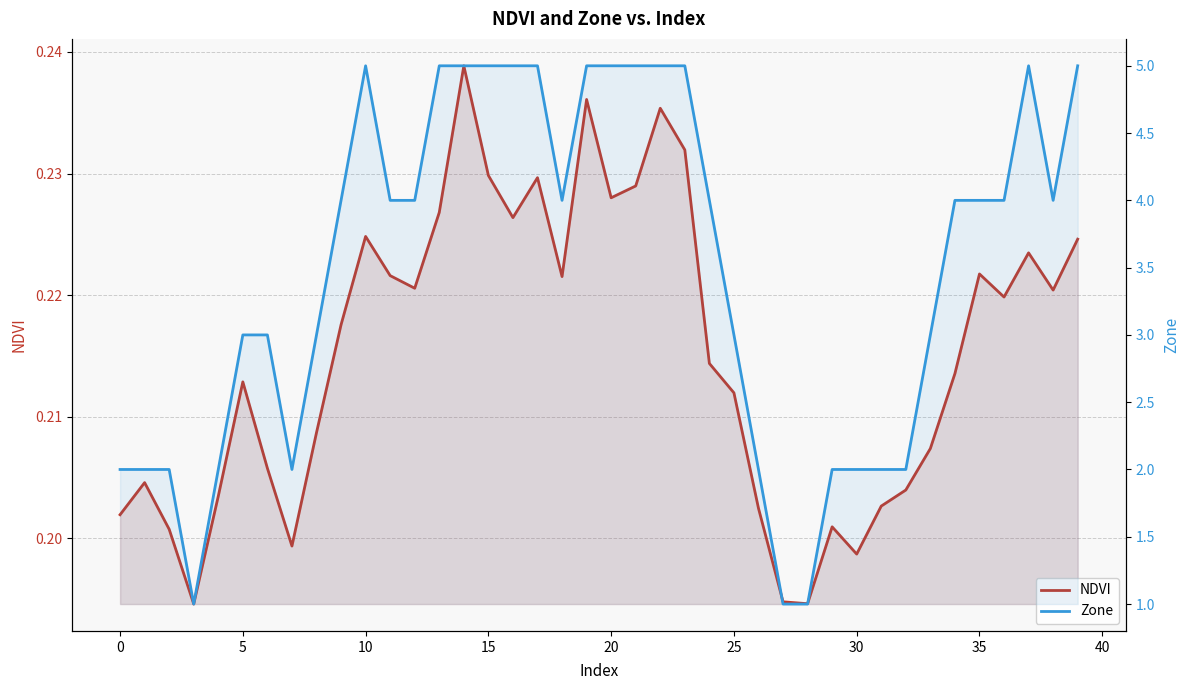

The NDVI series shows 0.1 at 39. True or false?

False